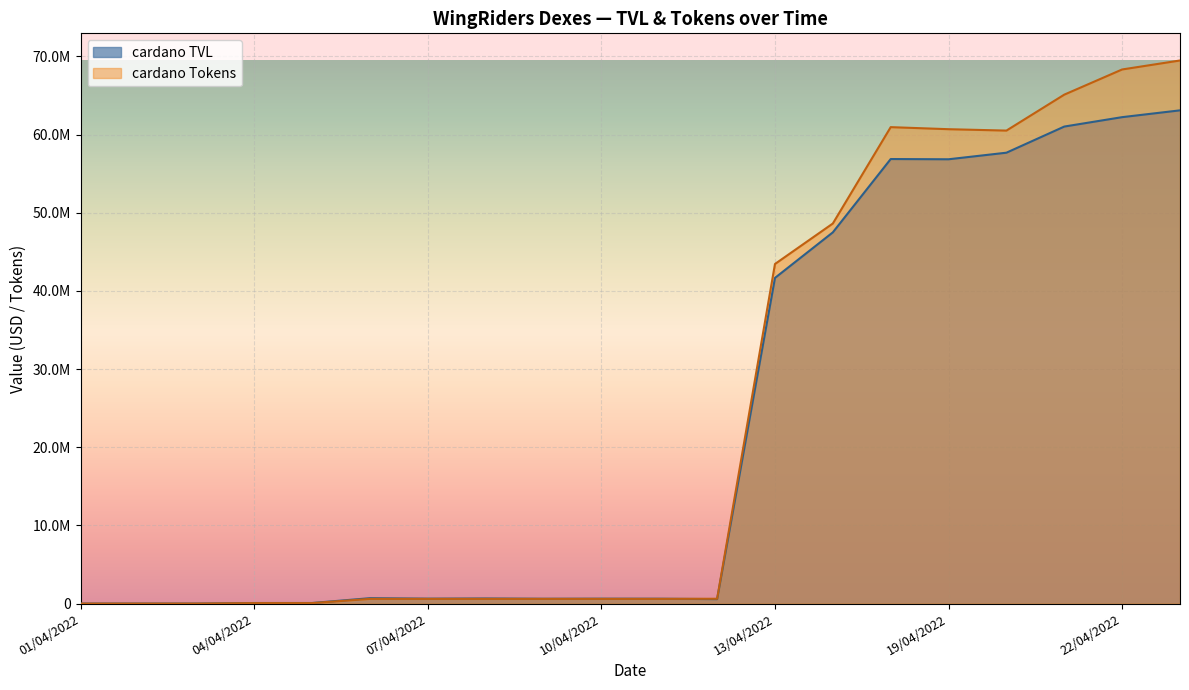

What is the difference between the maximum and minimum values in the Total TVL series?

63088646.2